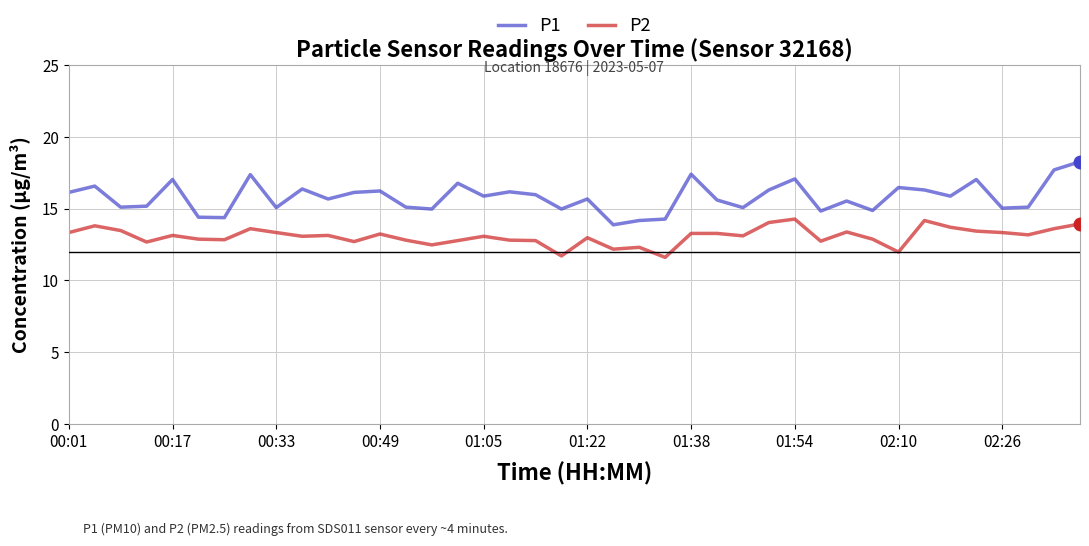

Which series has the largest total across all categories?

P1